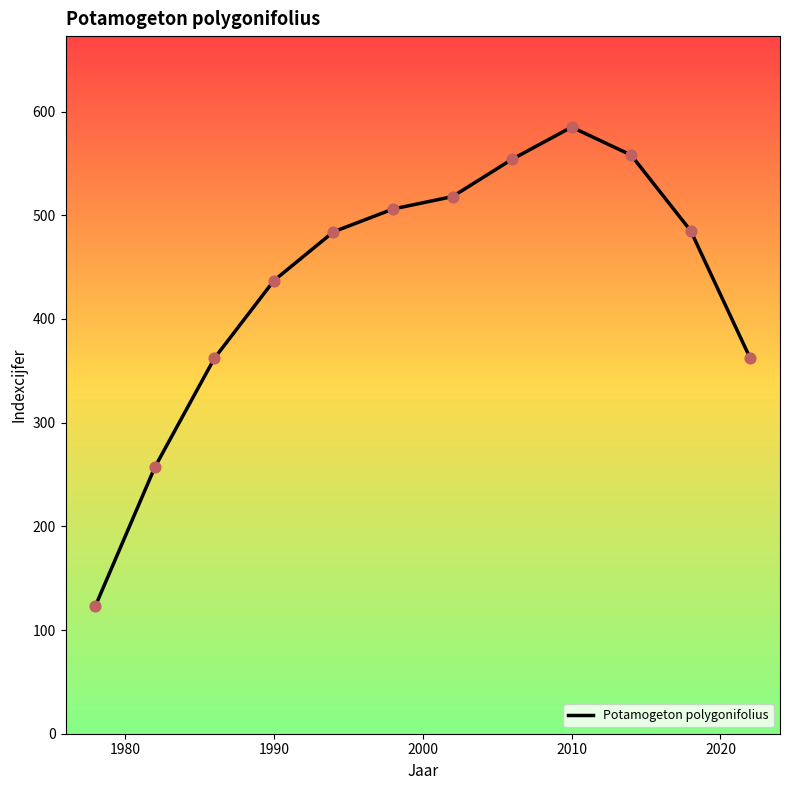

What is the difference between the maximum and minimum values?

462